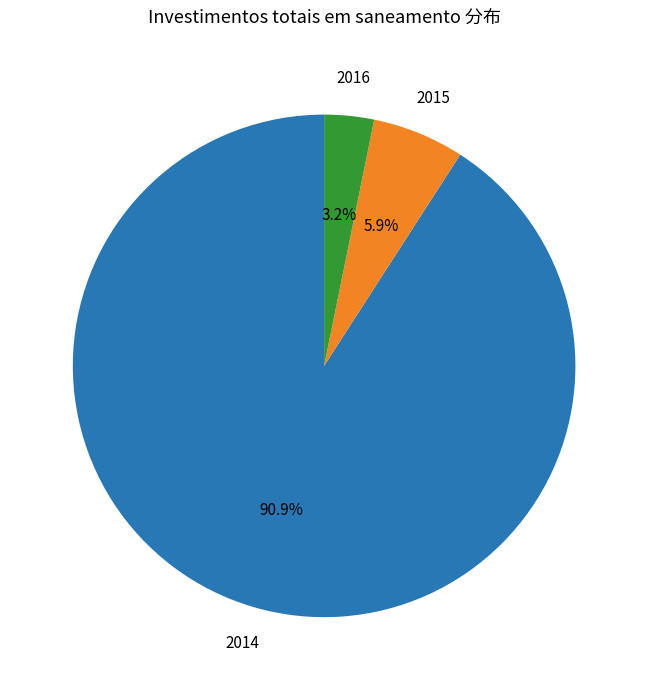

To the nearest percent, what is the combined percentage of 2016 and 2014?

94%